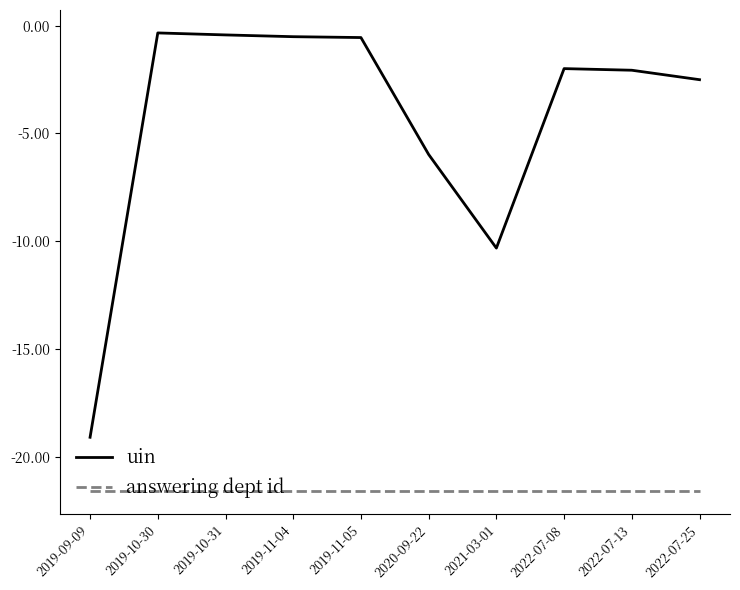

True or false: answering dept id and uin cross at least once.

False